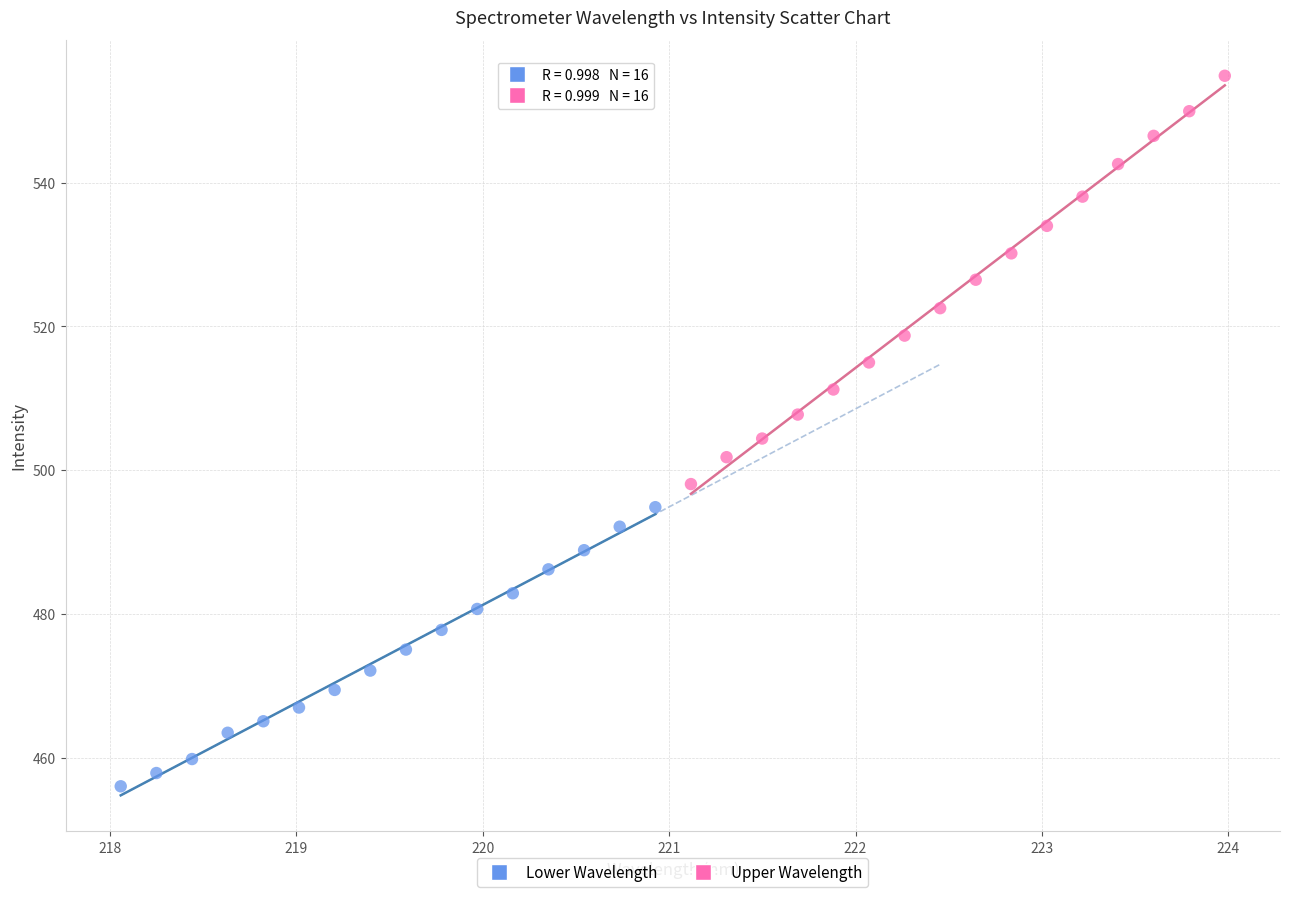

Which series contains the highest Y value?

Upper Wavelength